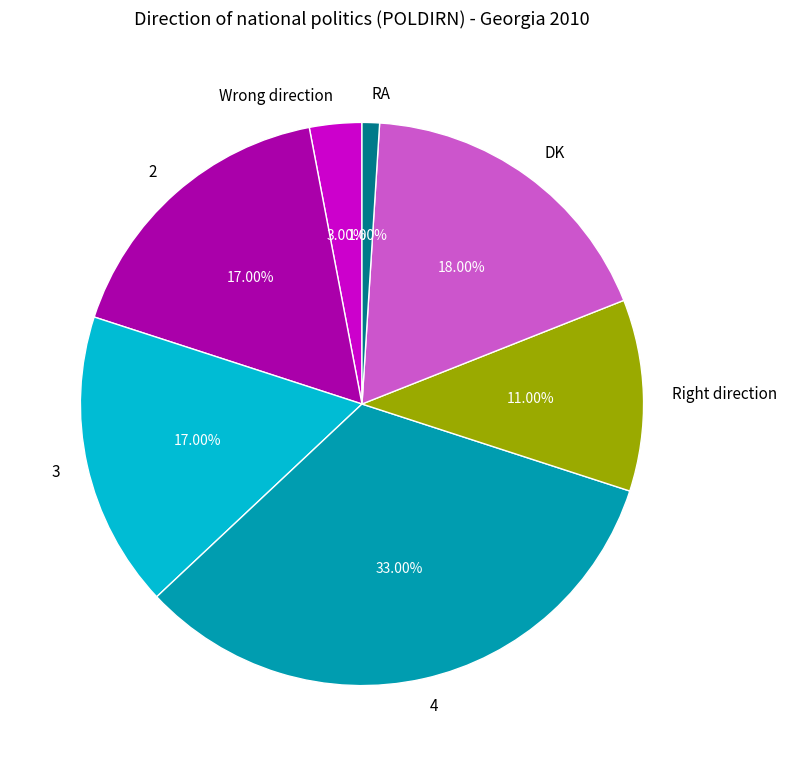

Approximately how many times larger is the value at DK compared to 3?

1.1